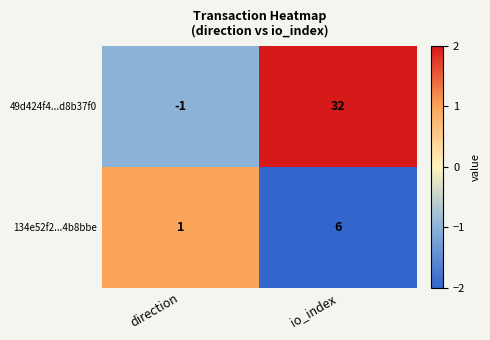

Where is 134e52f2...4b8bbe nearest to the value 3?

direction